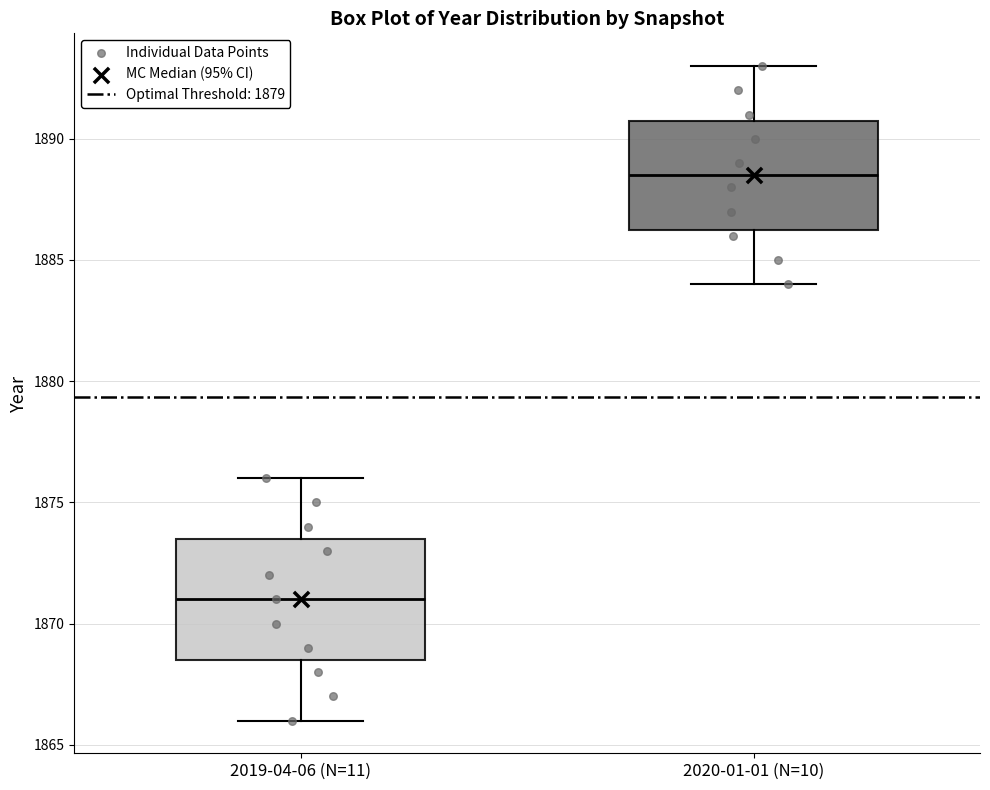

Which box has the highest median line?

2020-01-01 (N=10)